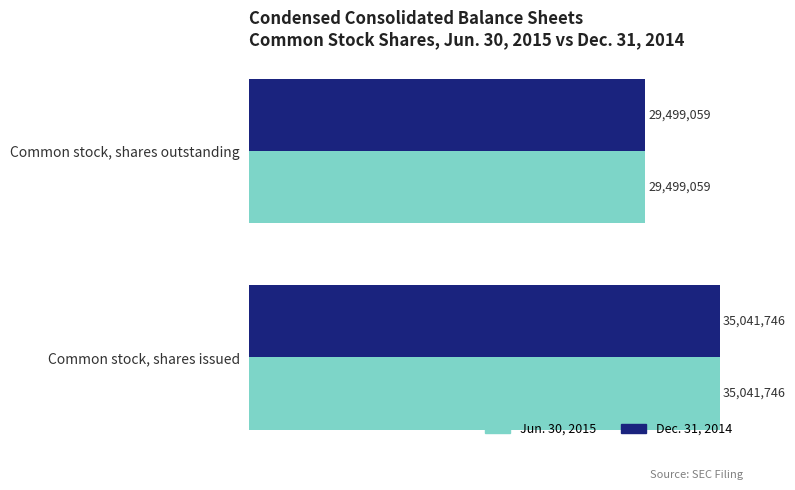

What are all the series names shown in the legend?

Jun. 30, 2015, Dec. 31, 2014